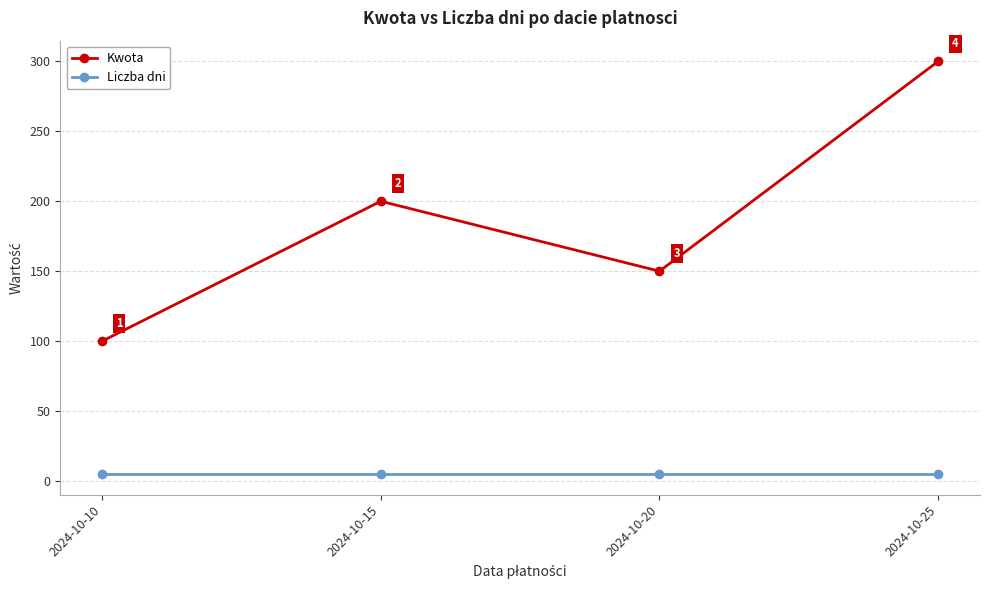

Rank the series by their maximum value, from lowest to highest.

Liczba dni, Kwota